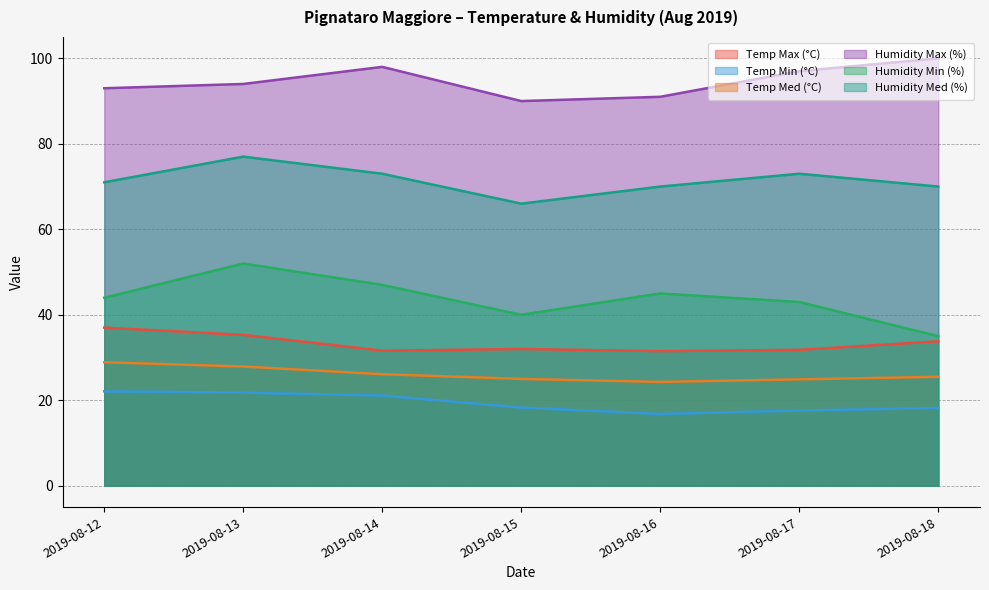

How many series are shown in this chart?

6